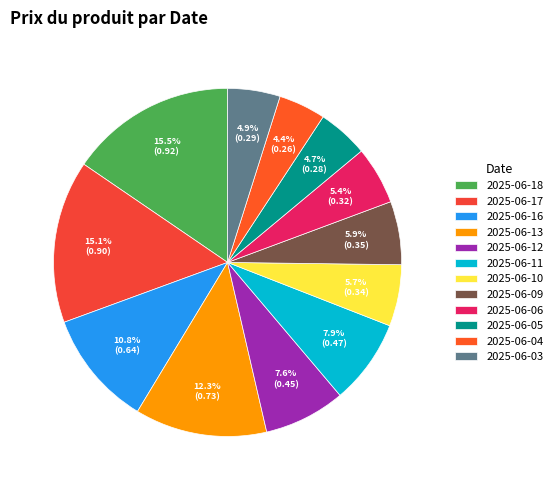

Does any single category account for the majority?

No